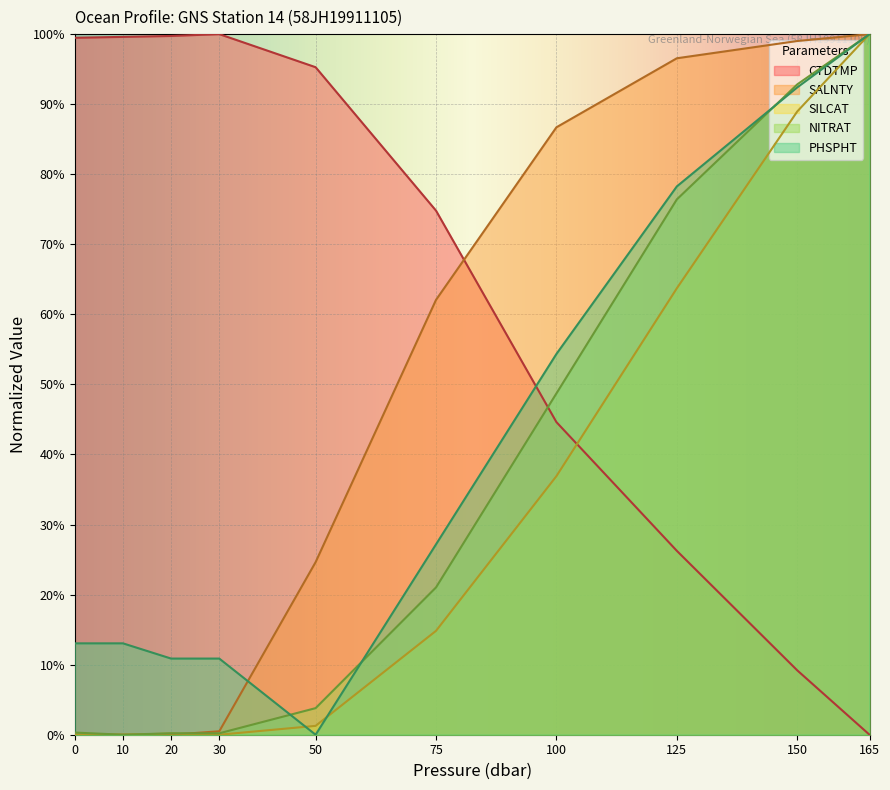

Which category has the lowest value in the CTDTMP series?

165